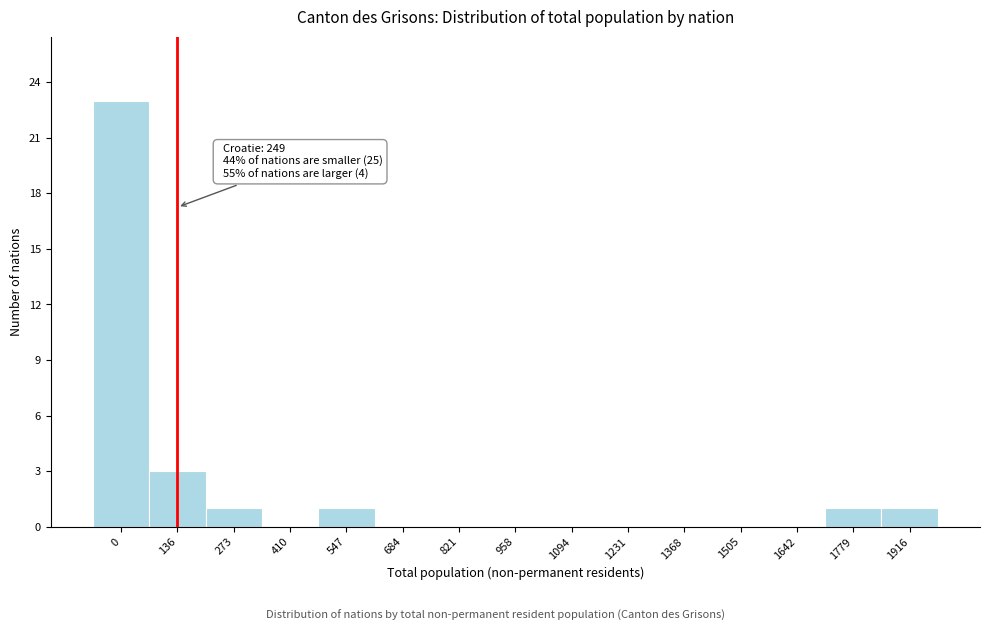

Reading left to right, extract all data points from this chart.

0=23	136=3	273=1	410=0	547=1	684=0	821=0	958=0	1094=0	1231=0	1368=0	1505=0	1642=0	1779=1	1916=1